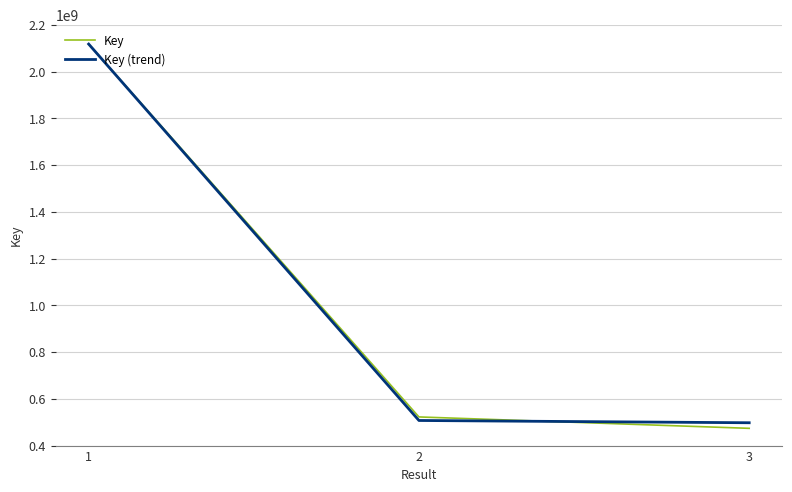

The value of Key (trend) at 1 is 2118153566.0. True or false?

True